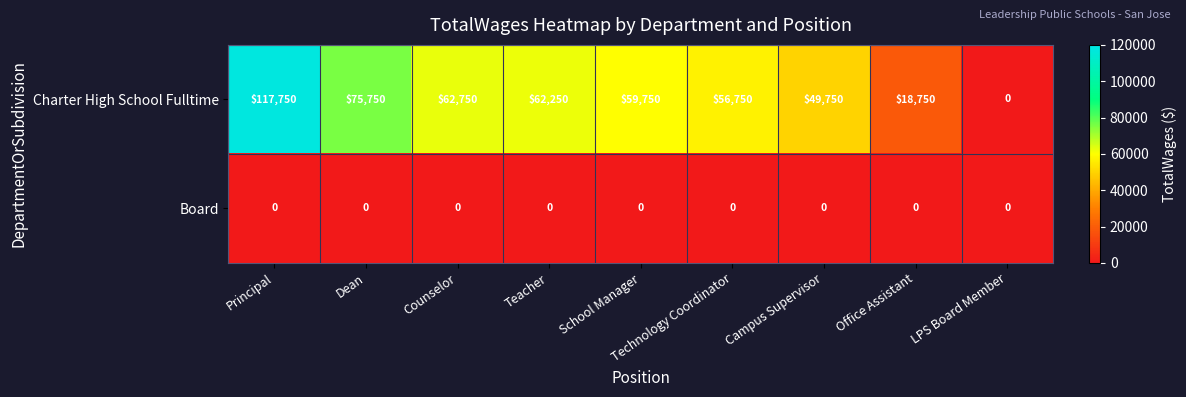

What is the difference between the maximum and second lowest values in the Charter High School Fulltime series?

99000